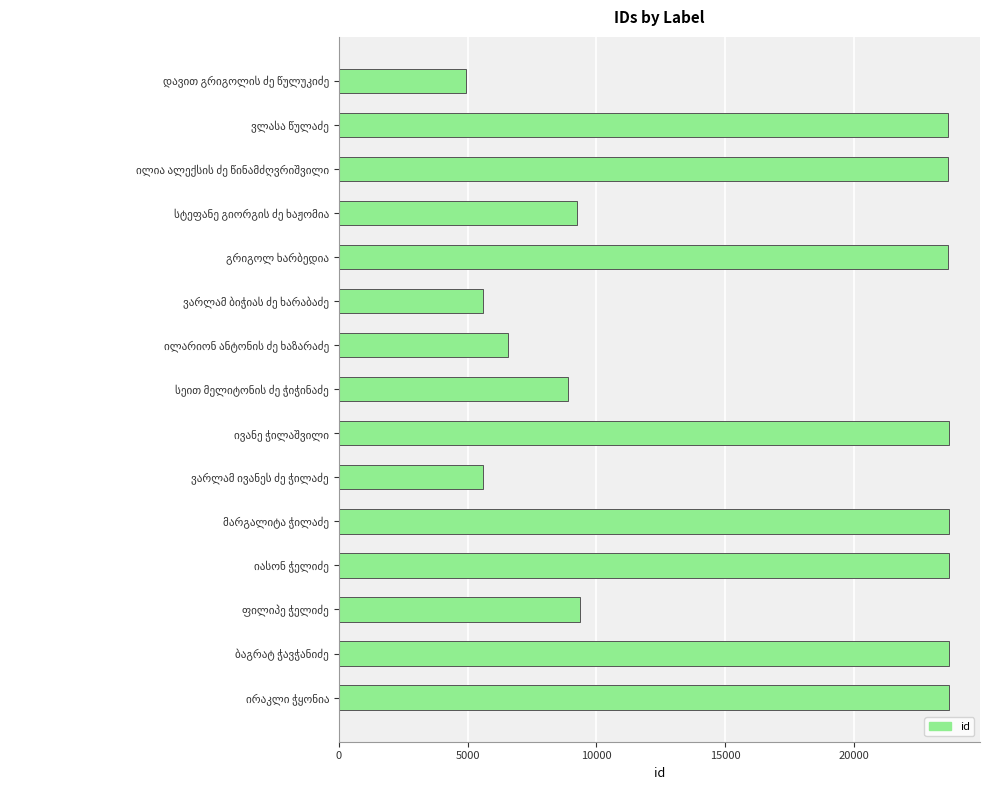

What is the value of the 2nd bar from the top?

23643